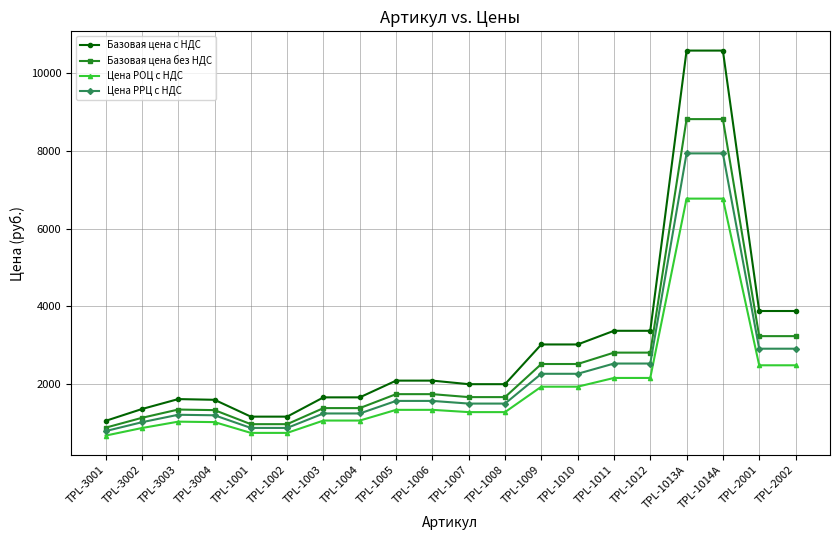

What position from the left is TPL-1002?

6